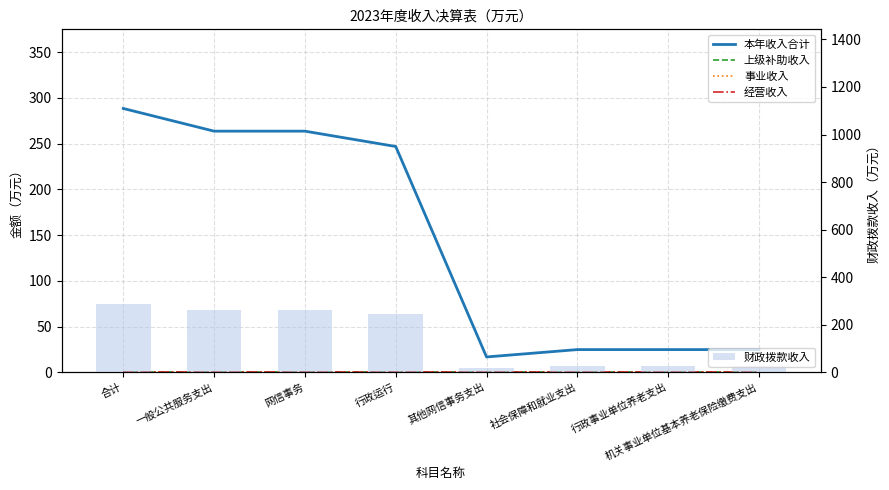

What is the difference between the maximum and minimum values in the 财政拨款收入 series?

271.7